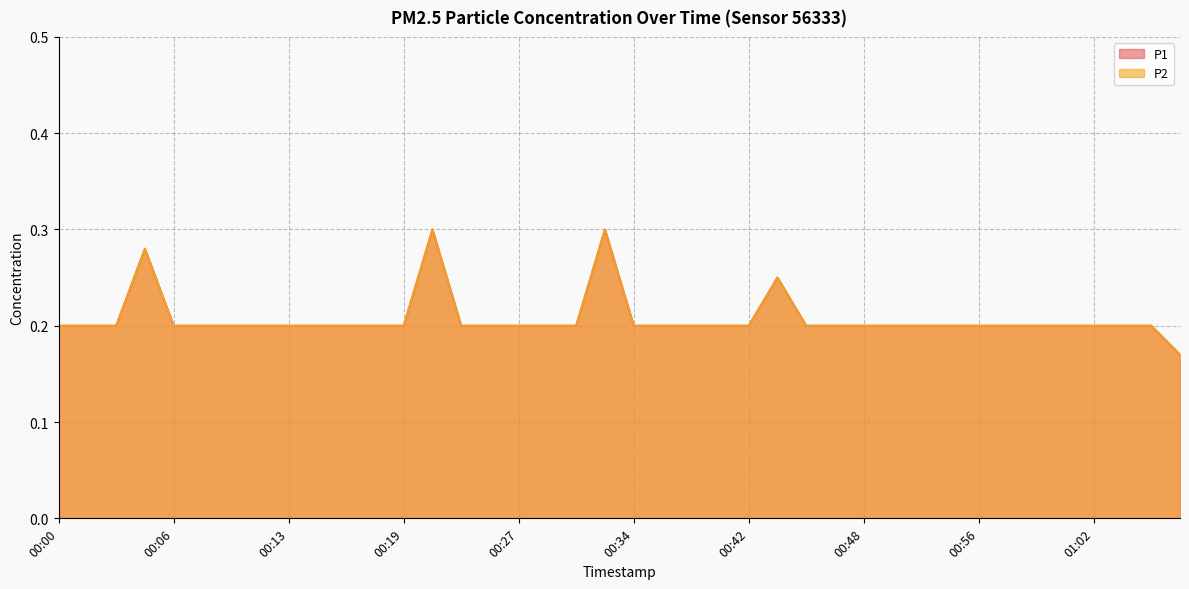

What is the sum of the P1 values at 00:00 and 00:03?

0.4